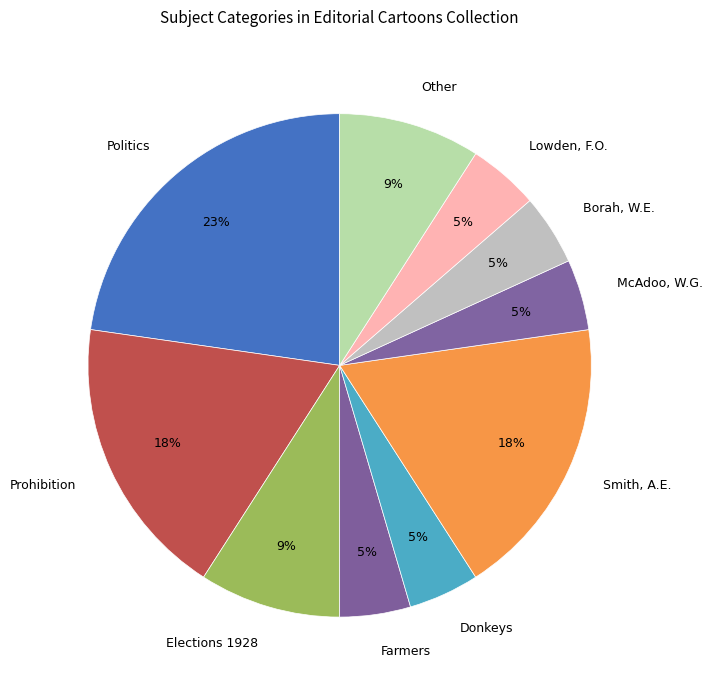

Do Donkeys and Lowden, F.O. together represent more than half of the pie?

No